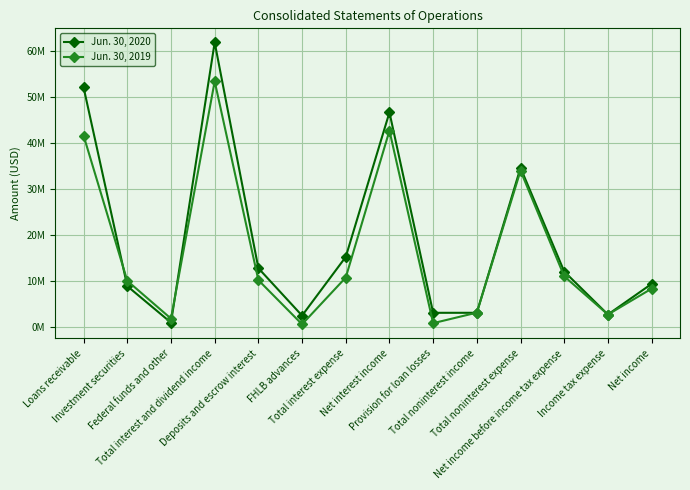

What is the label of the 12th point from the left?

Net income before income tax expense